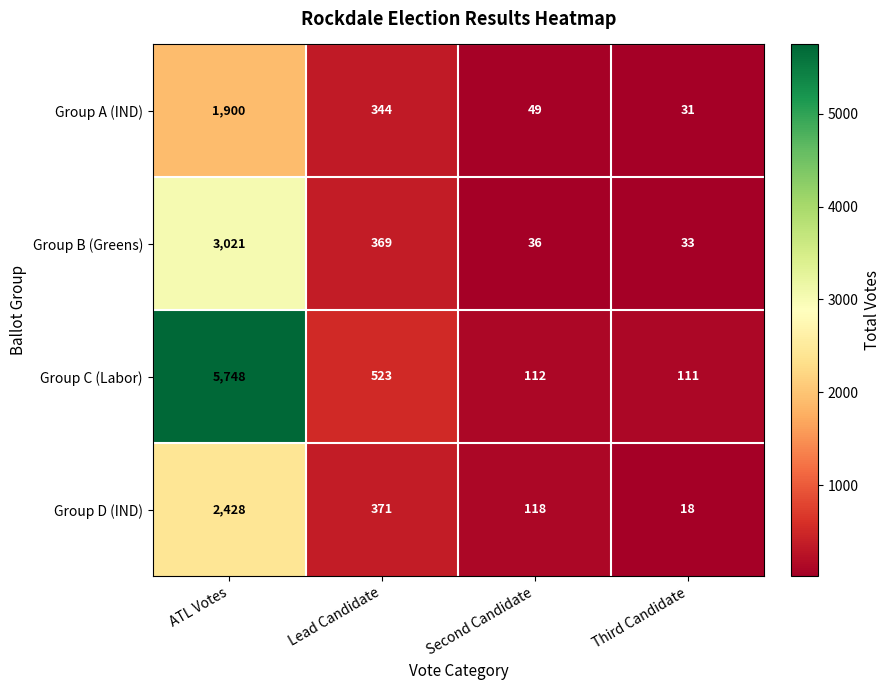

At which category is the sum across all series the highest?

ATL Votes